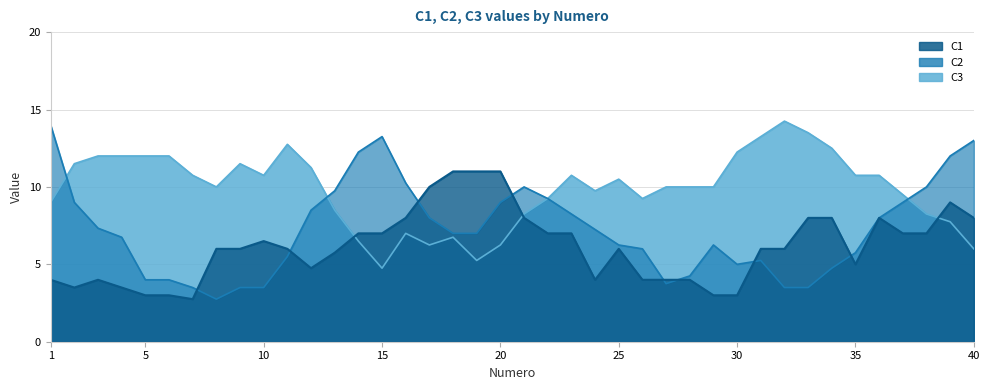

How many interior local peaks does the C2 series have?

11